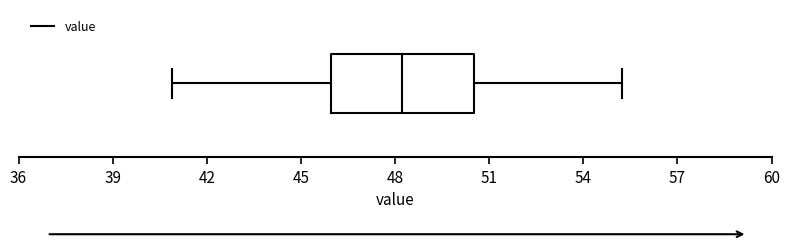

Transcribe this box plot: give where the median line is, the range the box spans, and where the two whiskers end, as read against the x-axis. The values are not printed on the chart, so give them approximately, as read against the axis.

median 48.0, box 46.0 to 50.5, whiskers 41.0 to 55.0